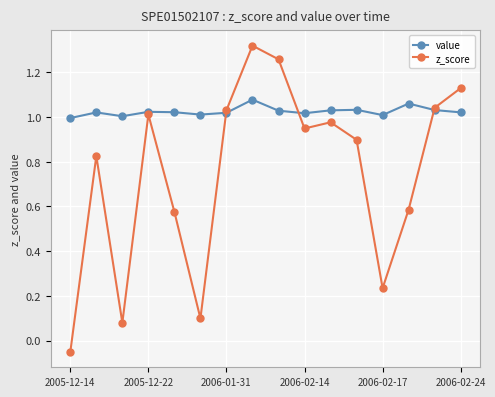

Which series has the widest spread of values?

z_score